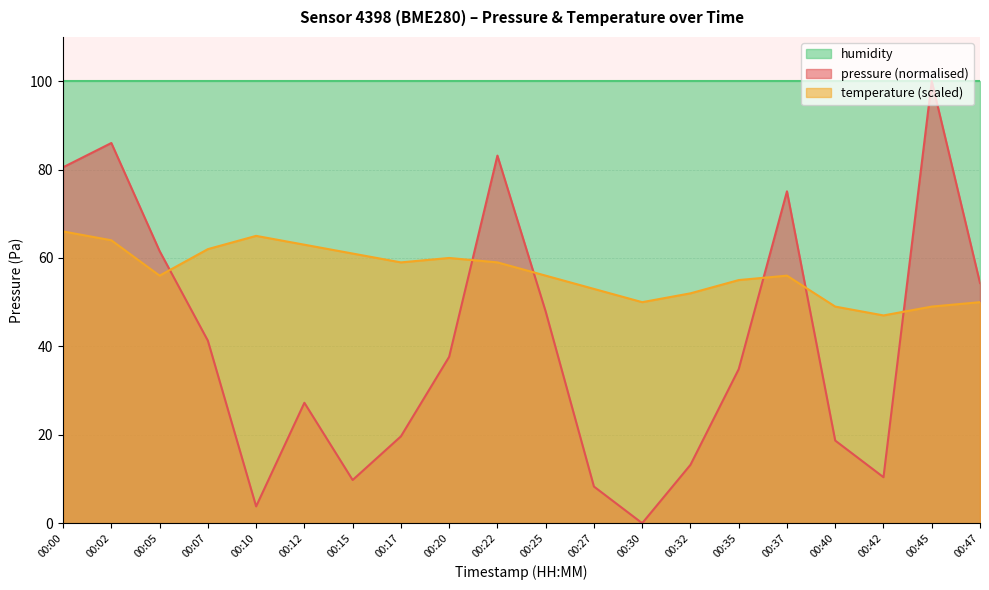

At which label does temperature first exceed 56?

00:00